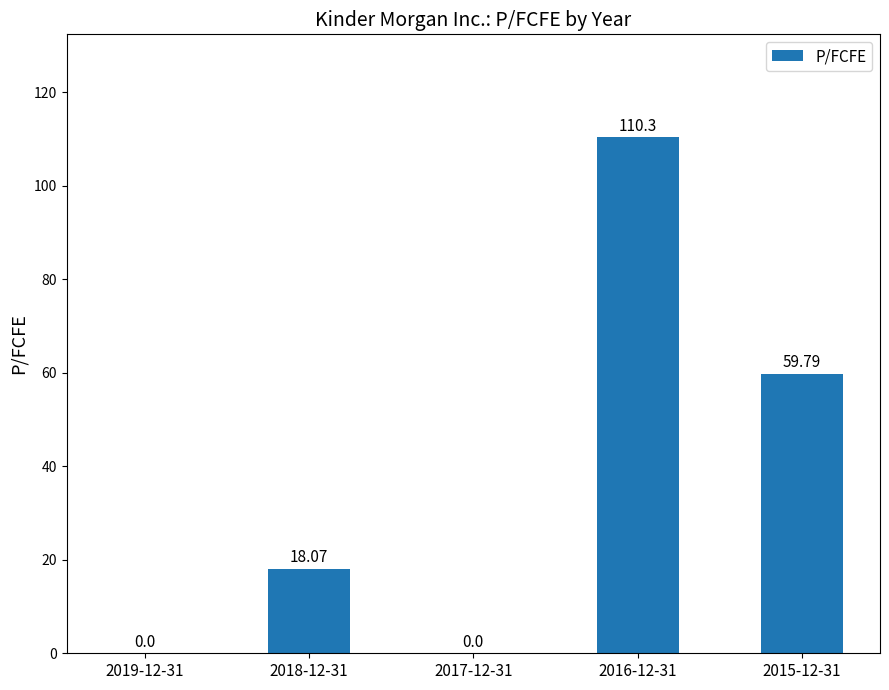

Which has a higher value, 2015-12-31 or 2019-12-31?

2015-12-31